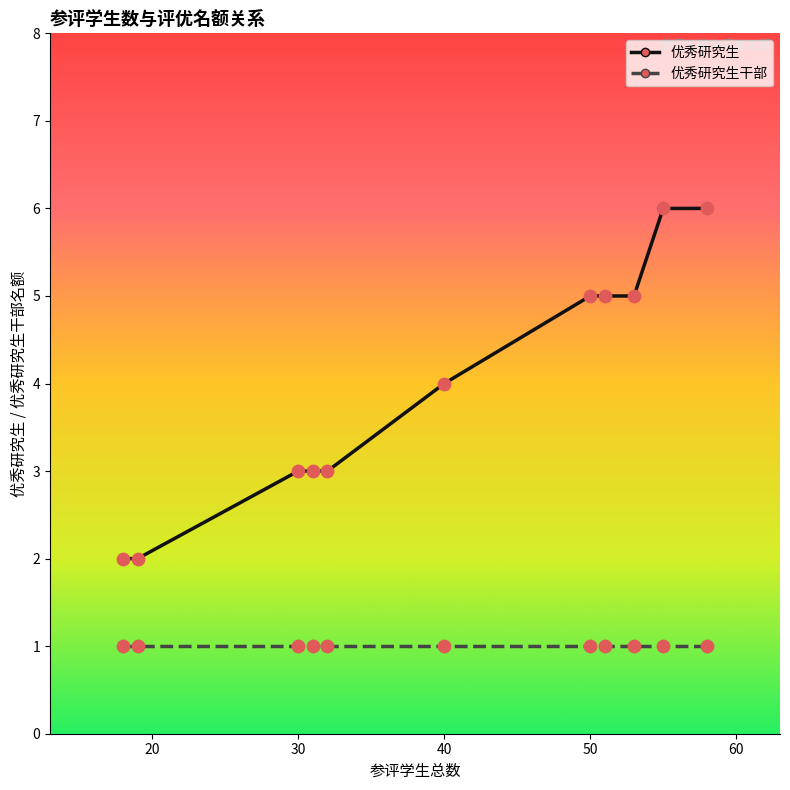

Which series has the largest total across all categories?

优秀研究生